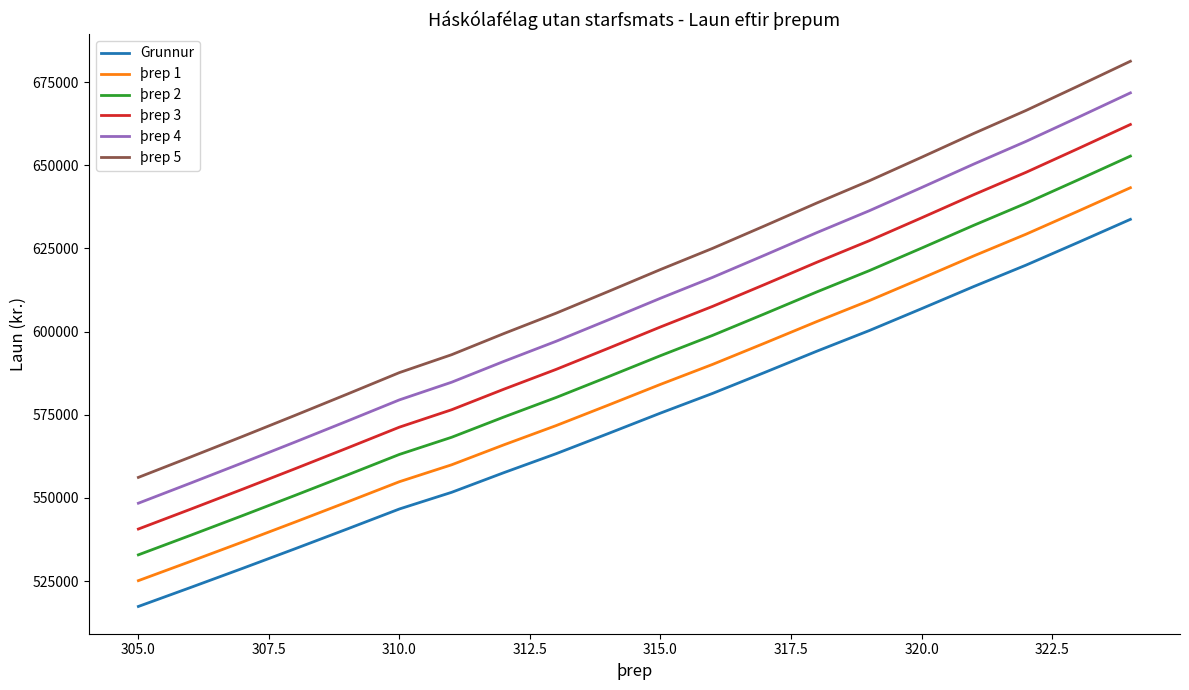

What is the difference between the maximum and minimum values in the þrep 1 series?

118133